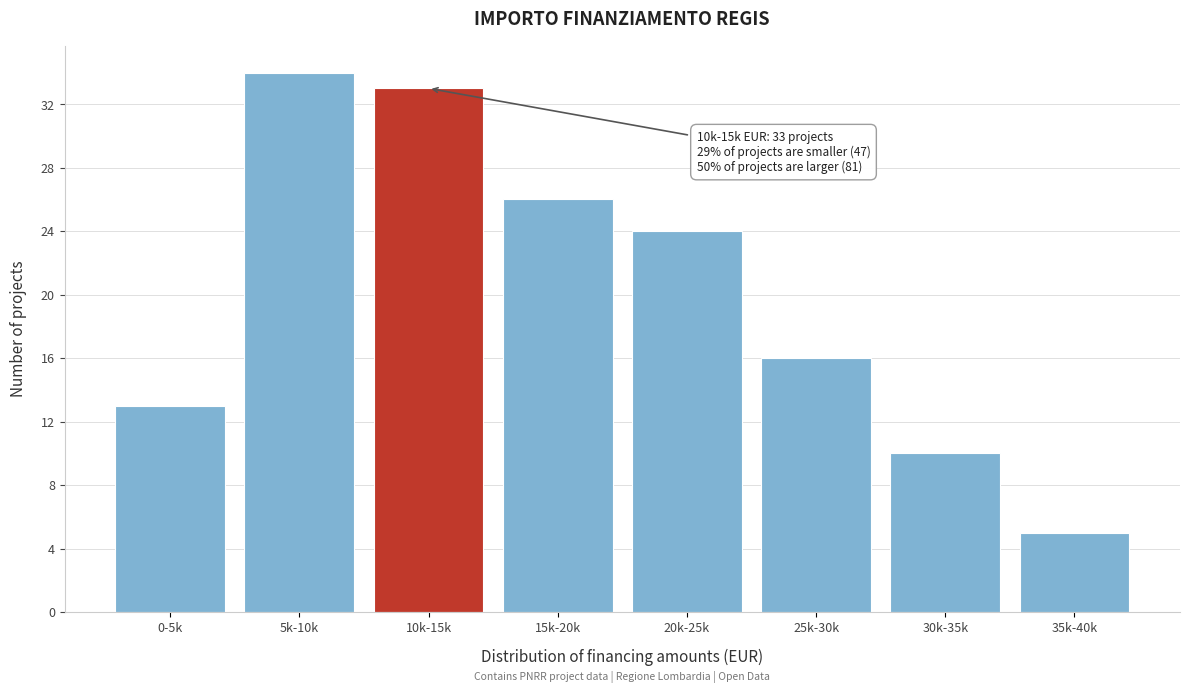

Reading left to right, extract all data points from this chart.

13	34	33	26	24	16	10	5